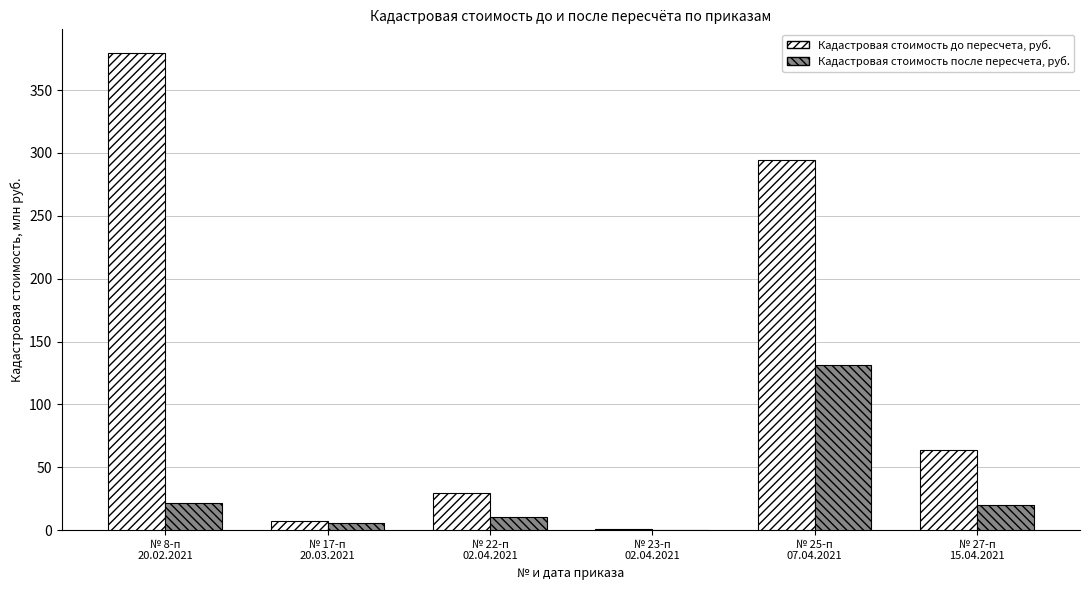

Which series has the largest total across all categories?

Кадастровая стоимость до пересчета, руб.